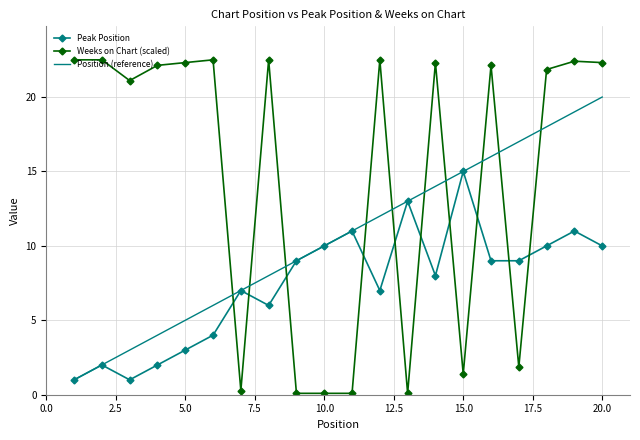

List the series in order of their peak value, highest first.

Weeks on Chart (scaled), Position (reference), Peak Position